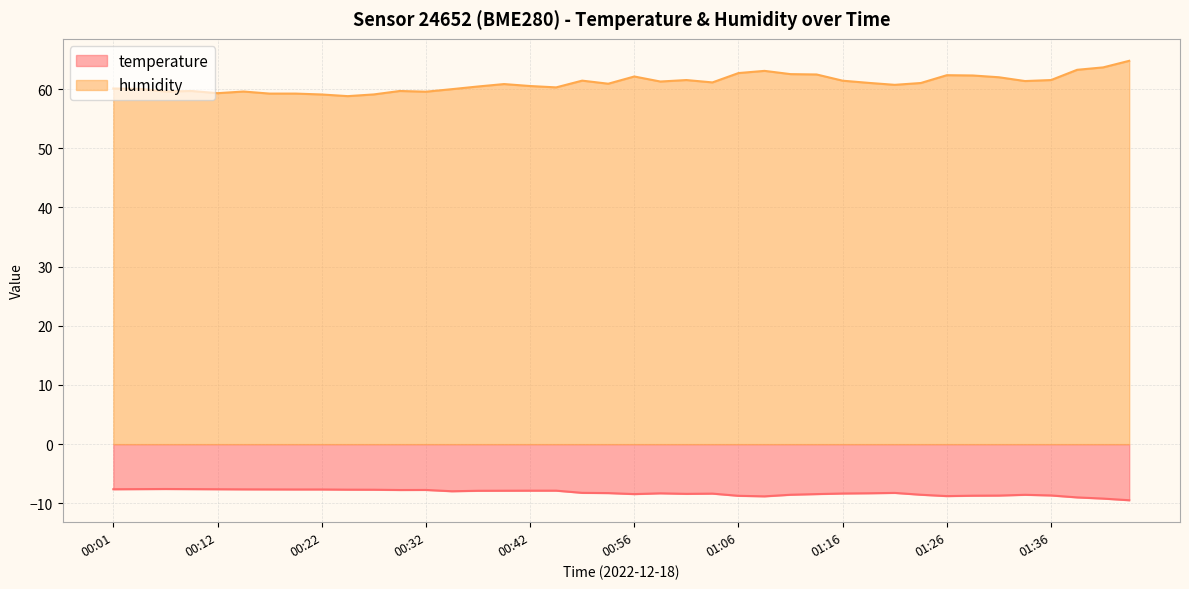

At which label does temperature first exceed -8?

00:01